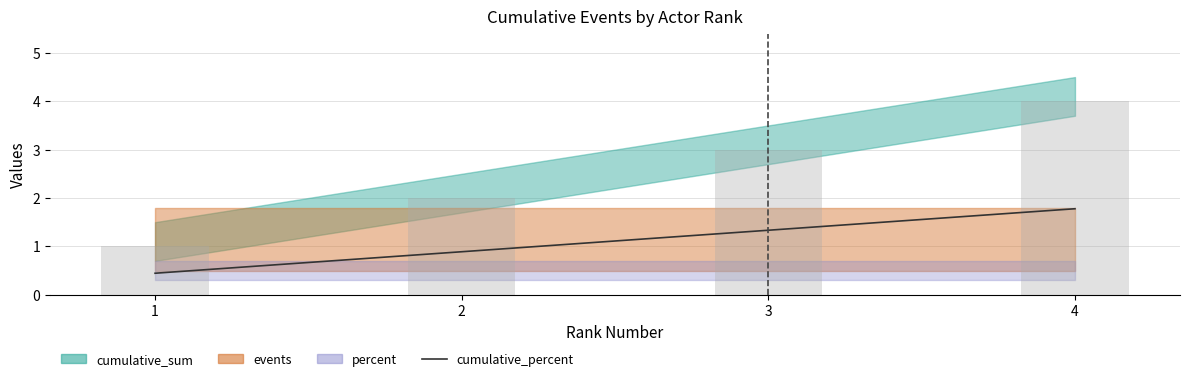

Does the chart contain stacked bars?

No